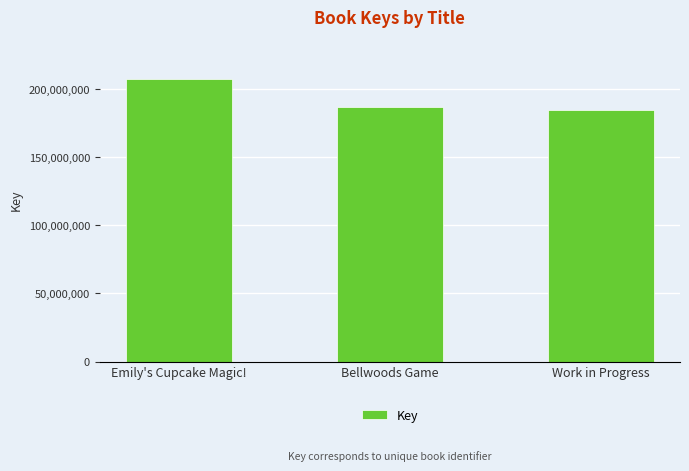

Approximately how many times larger is the value at Work in Progress compared to Bellwoods Game?

1.0